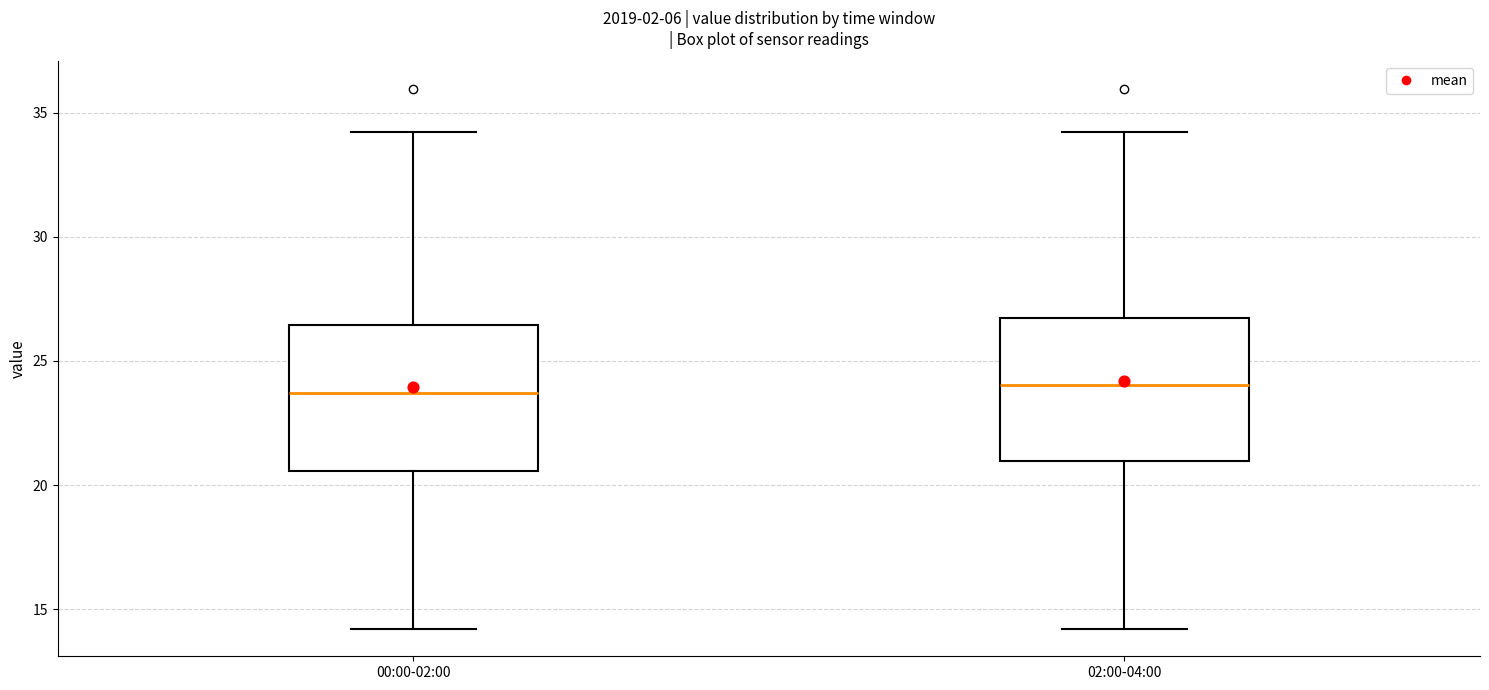

Reading left to right, transcribe this box plot: for each box, give where its median line is, the range the box spans, and where its two whiskers end, as read against the y-axis. The values are not printed on the chart, so give them approximately, as read against the axis.

00:00-02:00: median 23.5, box 20.5 to 26.5, whiskers 14.0 to 34.0
02:00-04:00: median 24.0, box 21.0 to 26.5, whiskers 14.0 to 34.0